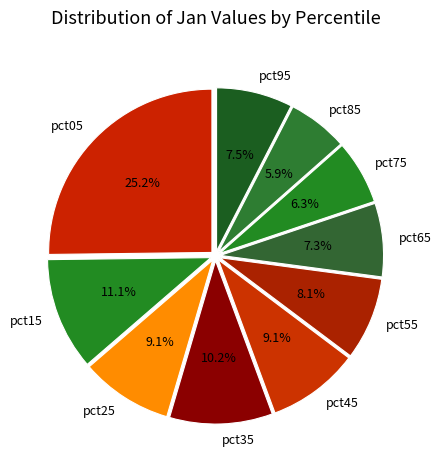

Count the number of slices in the pie.

10